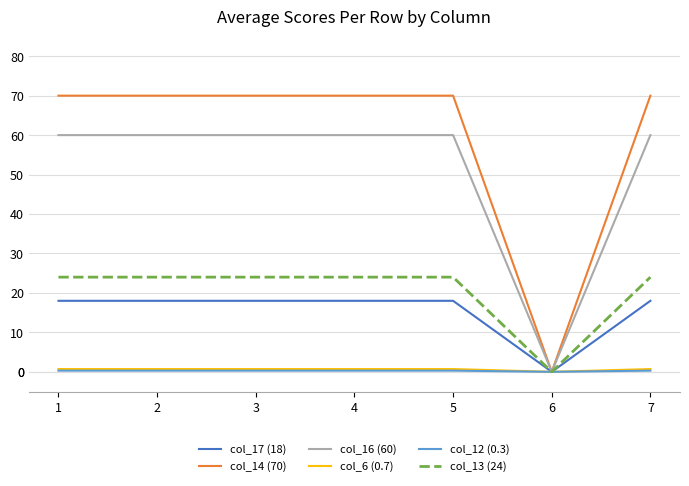

Which series has the largest total across all categories?

col_14 (70)